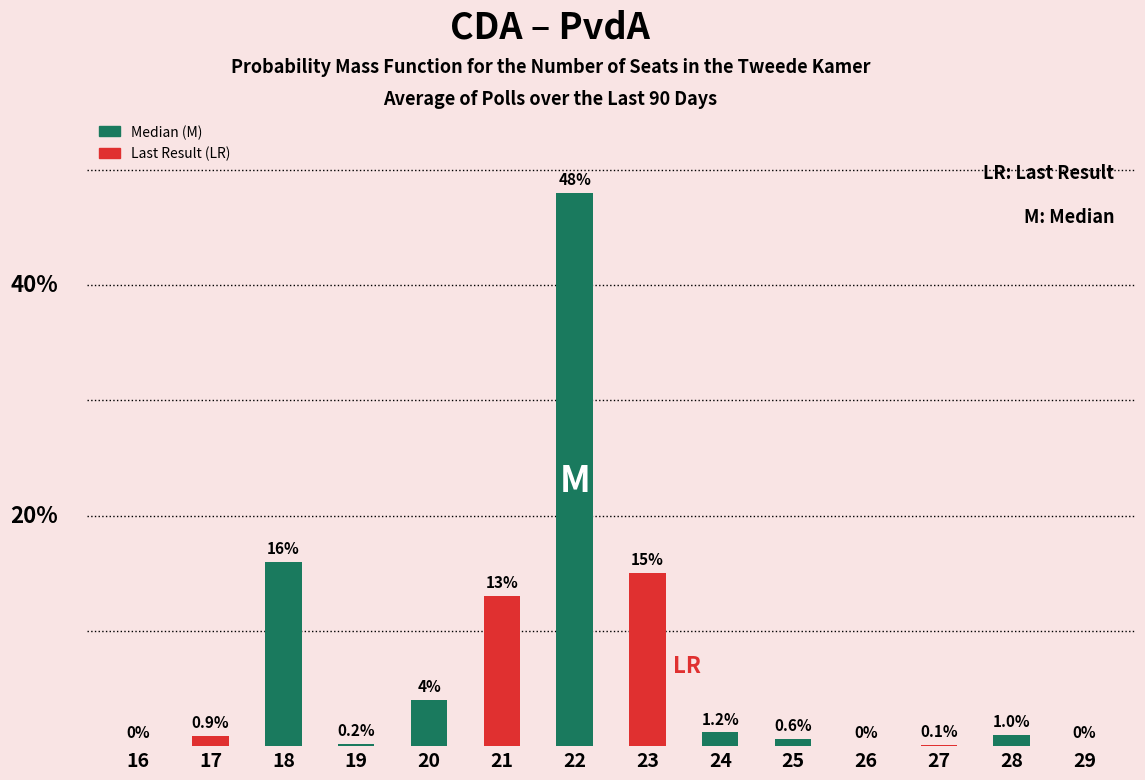

Which has a higher value, 16 or 24?

24